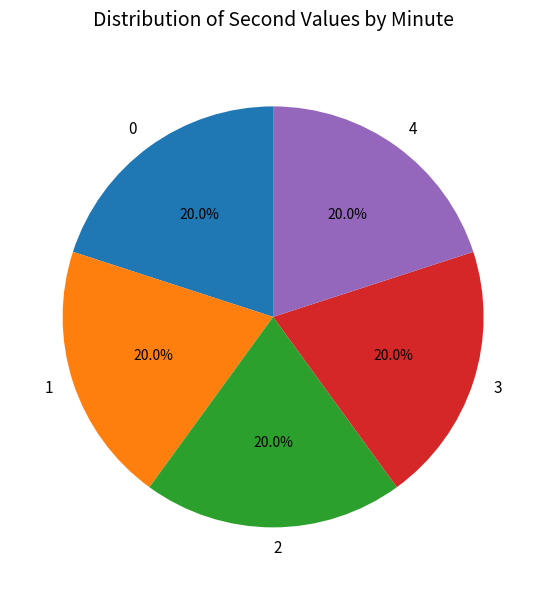

Count the number of slices in the pie.

5